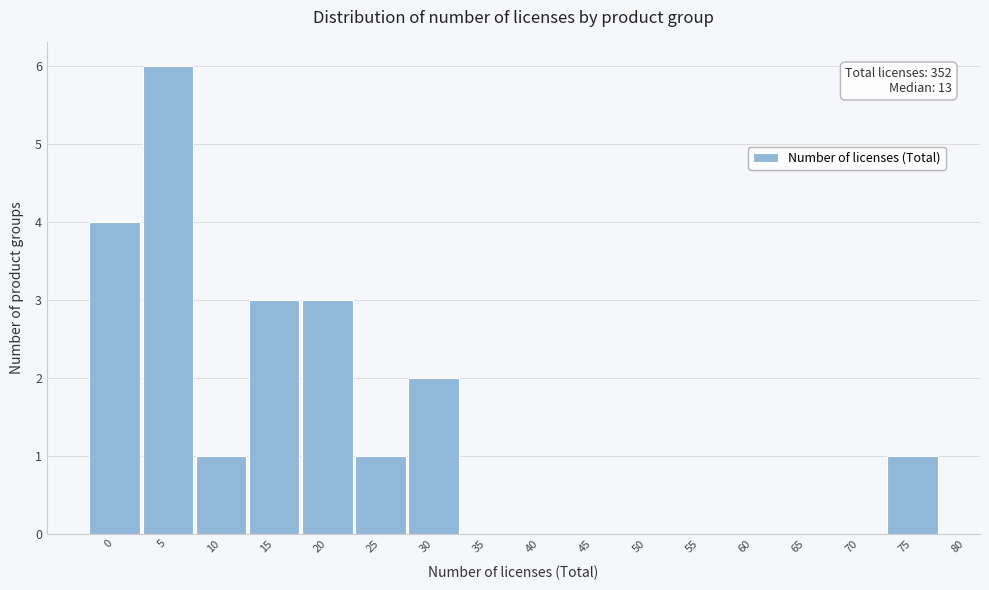

Reading right to left, list all the values displayed in this chart.

75=1	70=0	65=0	60=0	55=0	50=0	45=0	40=0	35=0	30=2	25=1	20=3	15=3	10=1	5=6	0=4